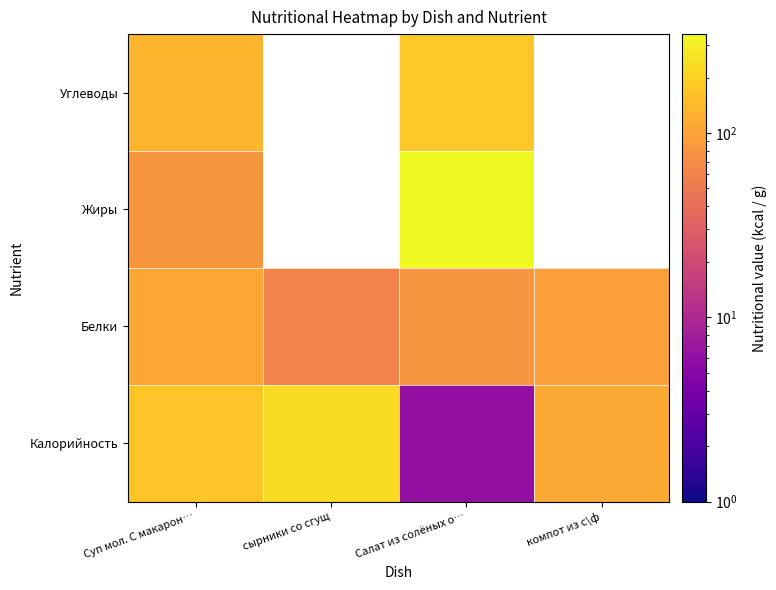

Which category has the highest value across all series?

Салат из солёных о…